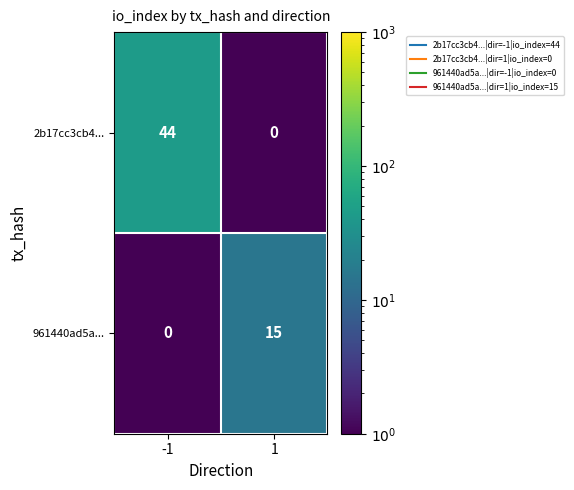

The 2b17cc3cb4... series shows 30 at 1. True or false?

False